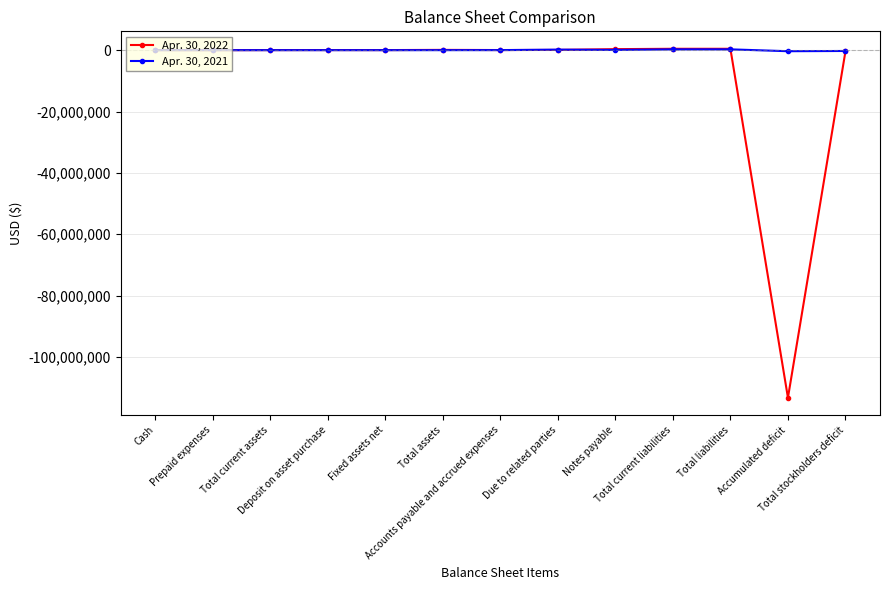

What is the smallest value displayed?

-113294700